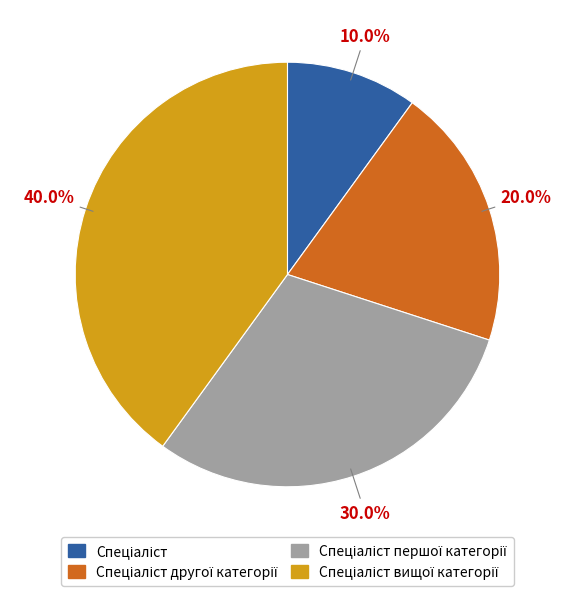

Does any single category account for the majority?

No